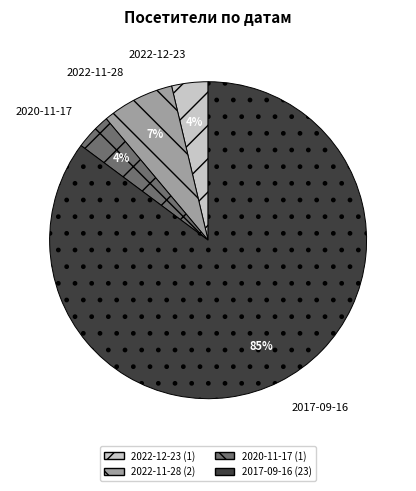

Is it true that 2020-11-17 is 4% of the pie?

True